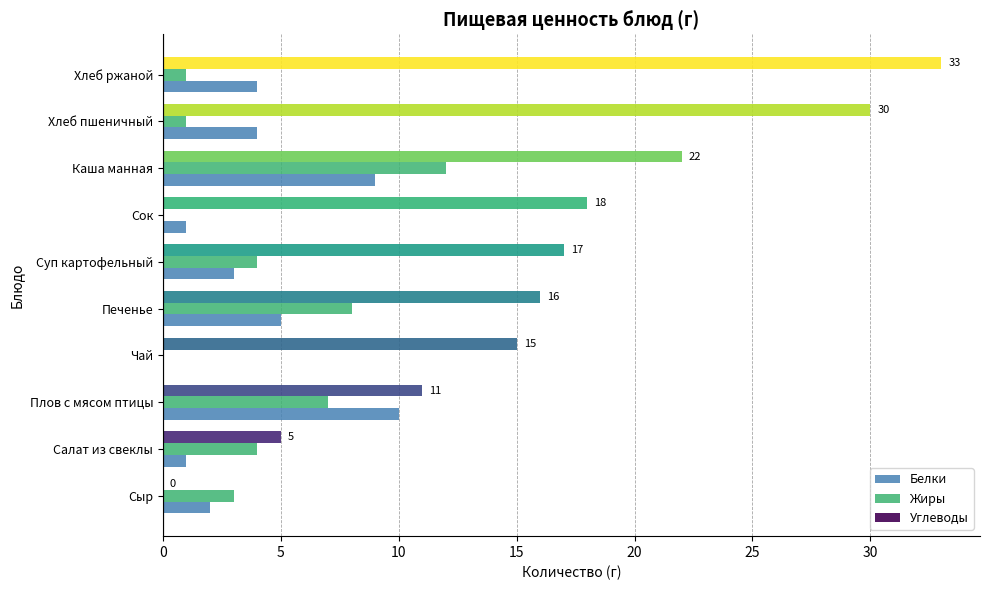

What is the sum of all Жиры values?

40